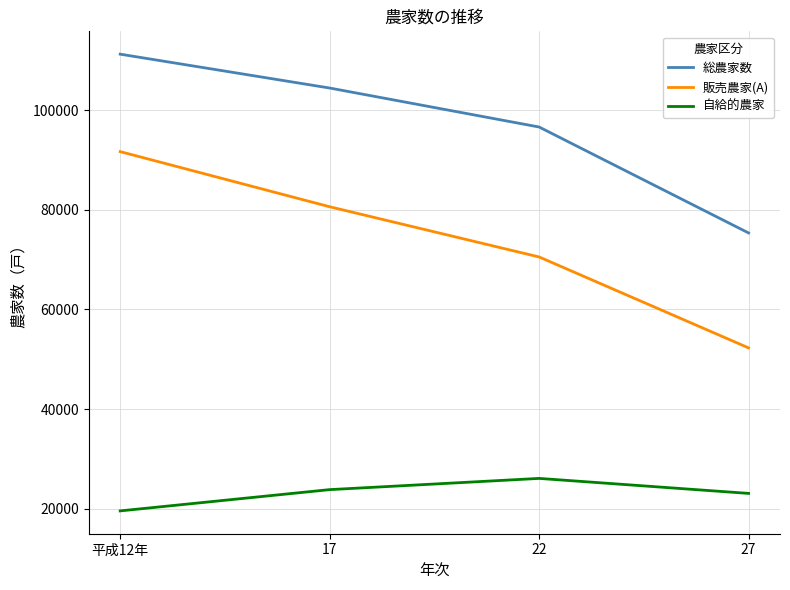

What position from the right is 27?

1